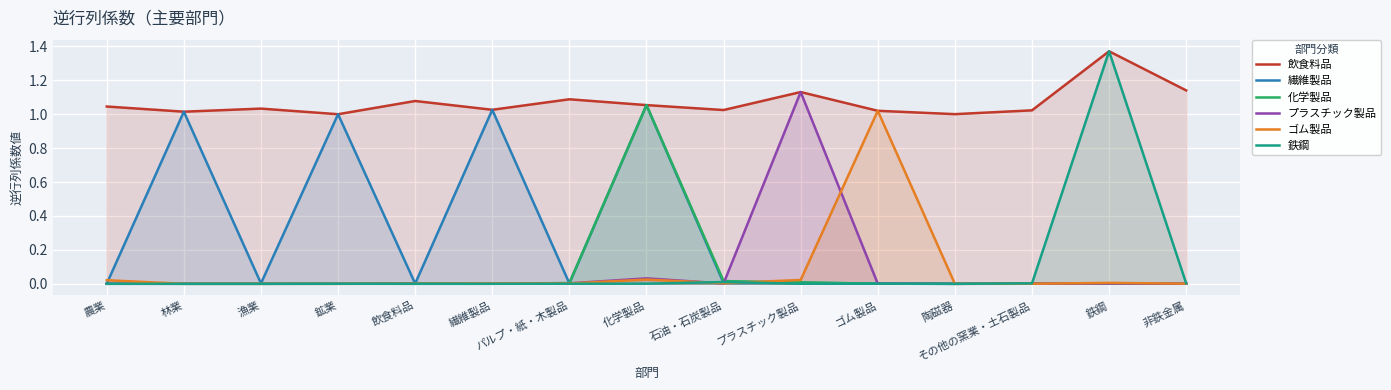

Reading left to right, transcribe all the data shown in this chart.

飲食料品: 農業=1.0	林業=1.0	漁業=1.0	鉱業=1.0	飲食料品=1.1	繊維製品=1.0	パルプ・紙・木製品=1.1	化学製品=1.1	石油・石炭製品=1.0	プラスチック製品=1.1	ゴム製品=1.0	陶磁器=1.0	その他の窯業・土石製品=1.0	鉄鋼=1.4	非鉄金属=1.1
繊維製品: 農業=0.0	林業=1.0	漁業=0.0	鉱業=1.0	飲食料品=0.0	繊維製品=1.0	パルプ・紙・木製品=0.0	化学製品=1.1	石油・石炭製品=0.0	プラスチック製品=0.0	ゴム製品=0.0	陶磁器=0.0	その他の窯業・土石製品=0.0	鉄鋼=0.0	非鉄金属=0.0
化学製品: 農業=0.0	林業=0.0	漁業=0.0	鉱業=0.0	飲食料品=0.0	繊維製品=0.0	パルプ・紙・木製品=0.0	化学製品=1.1	石油・石炭製品=0.0	プラスチック製品=0.0	ゴム製品=0.0	陶磁器=0.0	その他の窯業・土石製品=0.0	鉄鋼=0.0	非鉄金属=0.0
プラスチック製品: 農業=0.0	林業=0.0	漁業=0.0	鉱業=0.0	飲食料品=0.0	繊維製品=0.0	パルプ・紙・木製品=0.0	化学製品=0.0	石油・石炭製品=0.0	プラスチック製品=1.1	ゴム製品=0.0	陶磁器=0.0	その他の窯業・土石製品=0.0	鉄鋼=0.0	非鉄金属=0.0
ゴム製品: 農業=0.0	林業=0.0	漁業=0.0	鉱業=0.0	飲食料品=0.0	繊維製品=0.0	パルプ・紙・木製品=0.0	化学製品=0.0	石油・石炭製品=0.0	プラスチック製品=0.0	ゴム製品=1.0	陶磁器=0.0	その他の窯業・土石製品=0.0	鉄鋼=0.0	非鉄金属=0.0
鉄鋼: 農業=0.0	林業=0.0	漁業=0.0	鉱業=0.0	飲食料品=0.0	繊維製品=0.0	パルプ・紙・木製品=0.0	化学製品=0.0	石油・石炭製品=0.0	プラスチック製品=0.0	ゴム製品=0.0	陶磁器=0.0	その他の窯業・土石製品=0.0	鉄鋼=1.4	非鉄金属=0.0